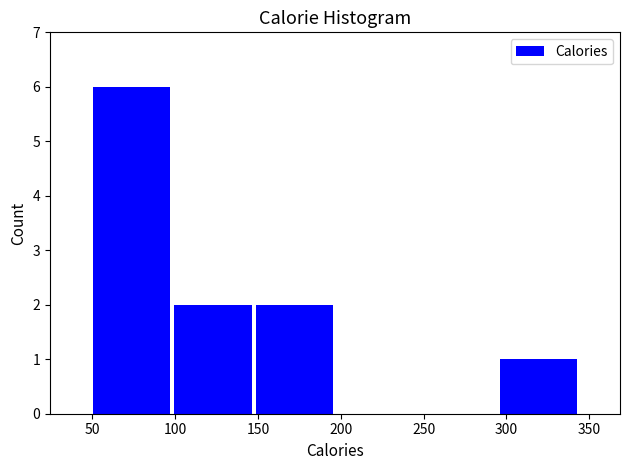

What is the height of the bar covering 50 to 100 on the x-axis? Neither the bar edges nor the heights are printed on the chart, so give them approximately, as read against the axes.

6